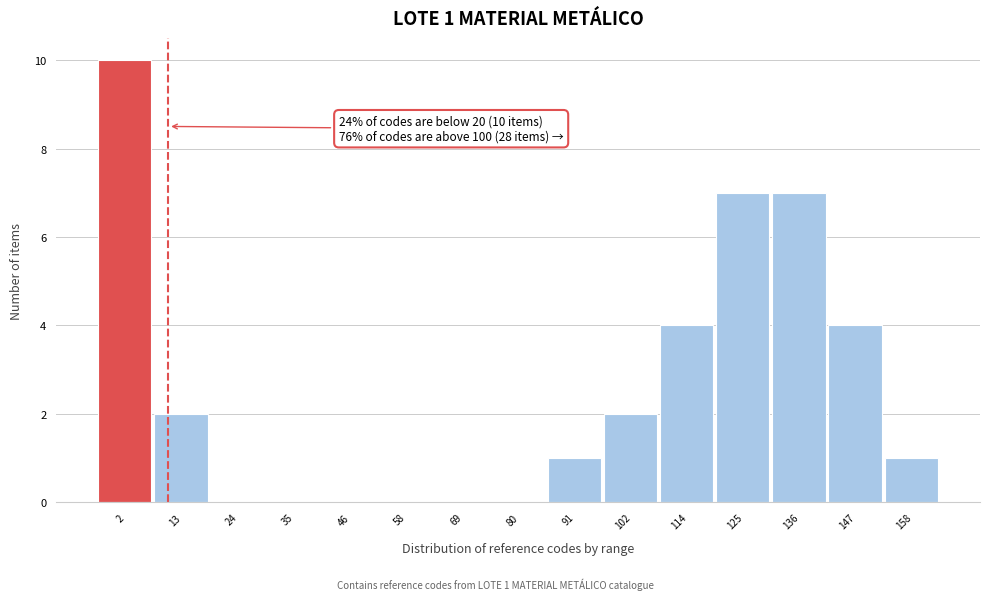

Reading left to right, transcribe all the data shown in this chart.

2=10	13=2	24=0	35=0	46=0	58=0	69=0	80=0	91=1	102=2	114=4	125=7	136=7	147=4	158=1